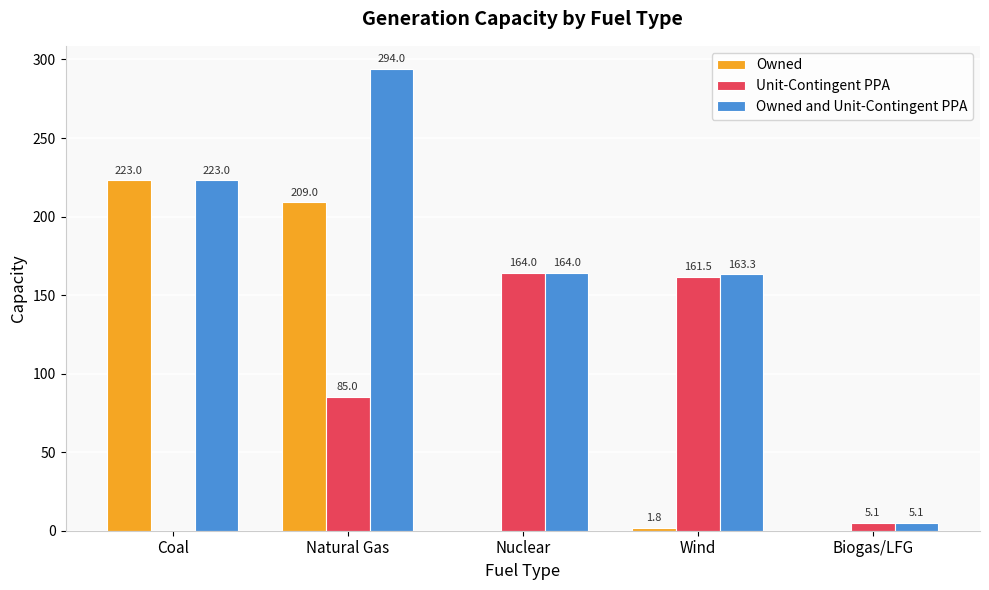

Which series changed the most between Coal and Natural Gas?

Unit-Contingent PPA